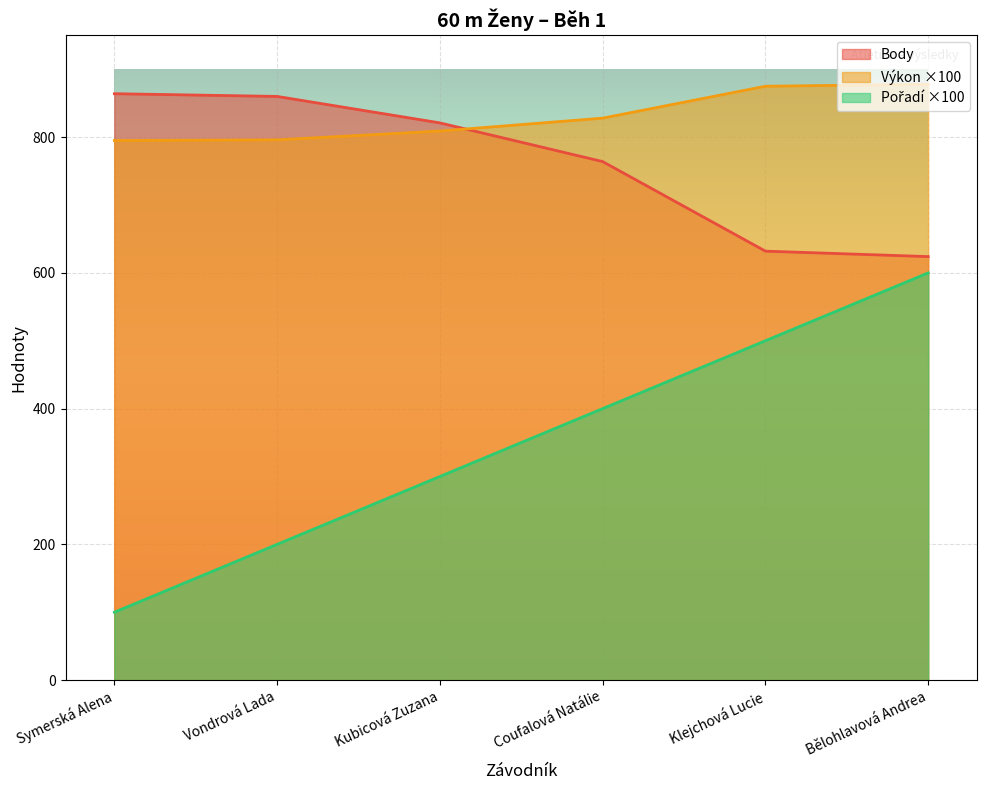

Rank the series at Coufalová Natálie from lowest to highest value.

Pořadí, Body, Výkon